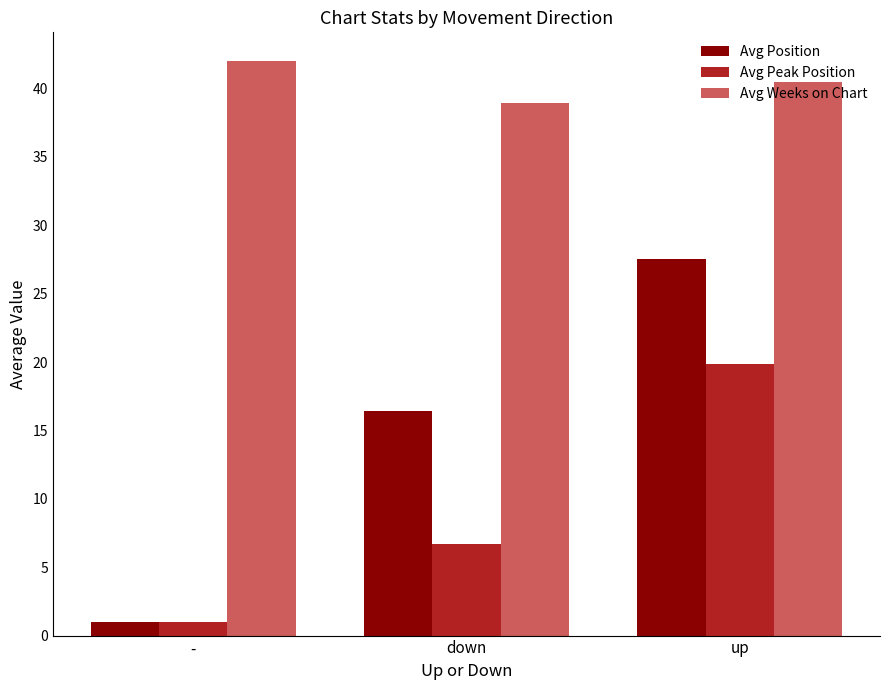

At which category is the sum across all series the highest?

up